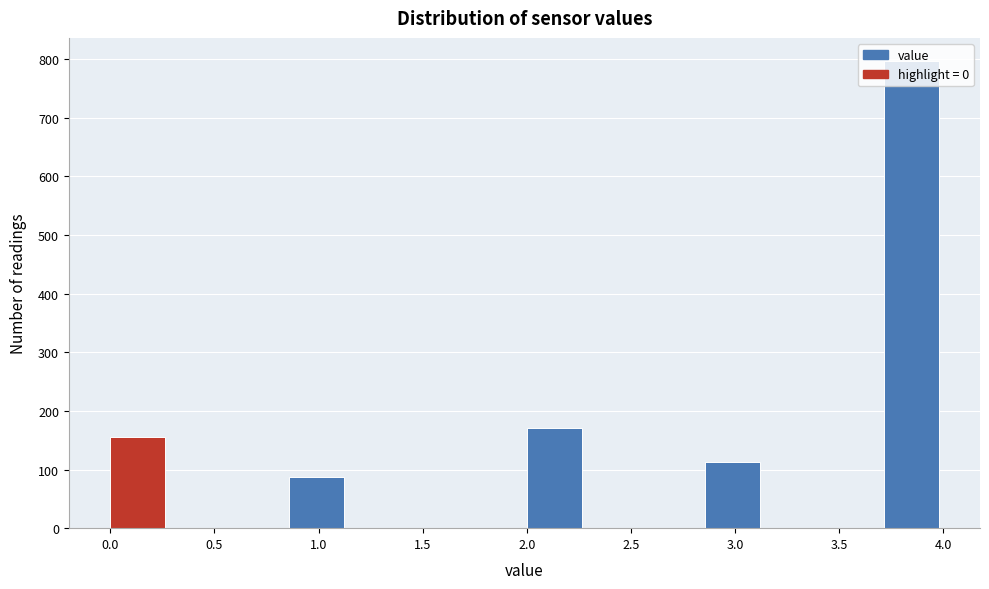

Reading left to right, transcribe this chart: for each bar, give the range it covers on the x-axis and its height. Neither the bar edges nor the heights are printed on the chart, so give them approximately, as read against the axes.

0.00 to 0.30: 160
0.30 to 0.55: 0
0.55 to 0.85: 0
0.85 to 1.15: 90
1.15 to 1.45: 0
1.45 to 1.70: 0
1.70 to 2.00: 0
2.00 to 2.30: 170
2.30 to 2.55: 0
2.55 to 2.85: 0
2.85 to 3.15: 110
3.15 to 3.45: 0
3.45 to 3.70: 0
3.70 to 4.00: 800